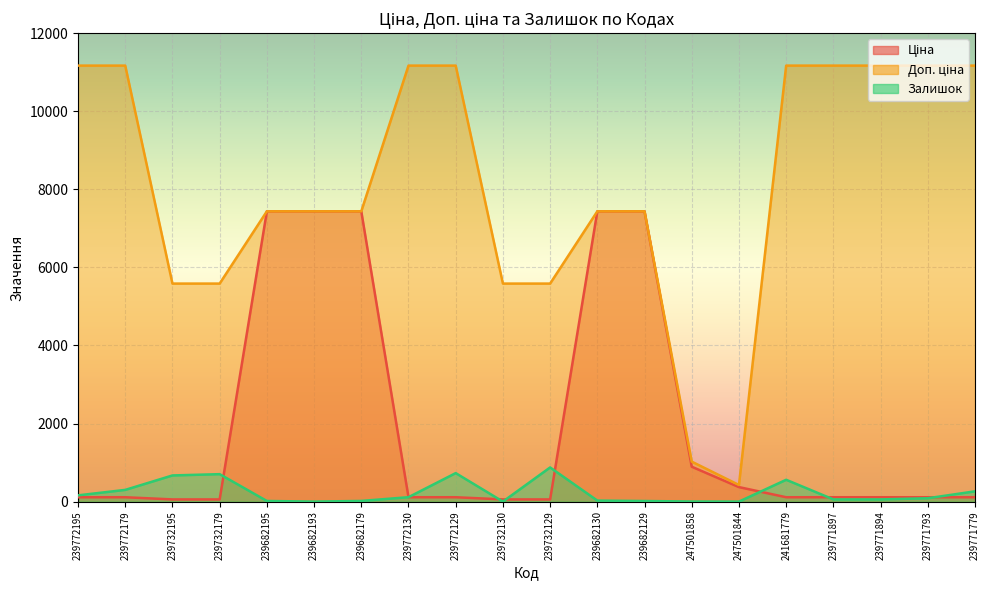

At which label does Ціна first exceed 111?

239772195